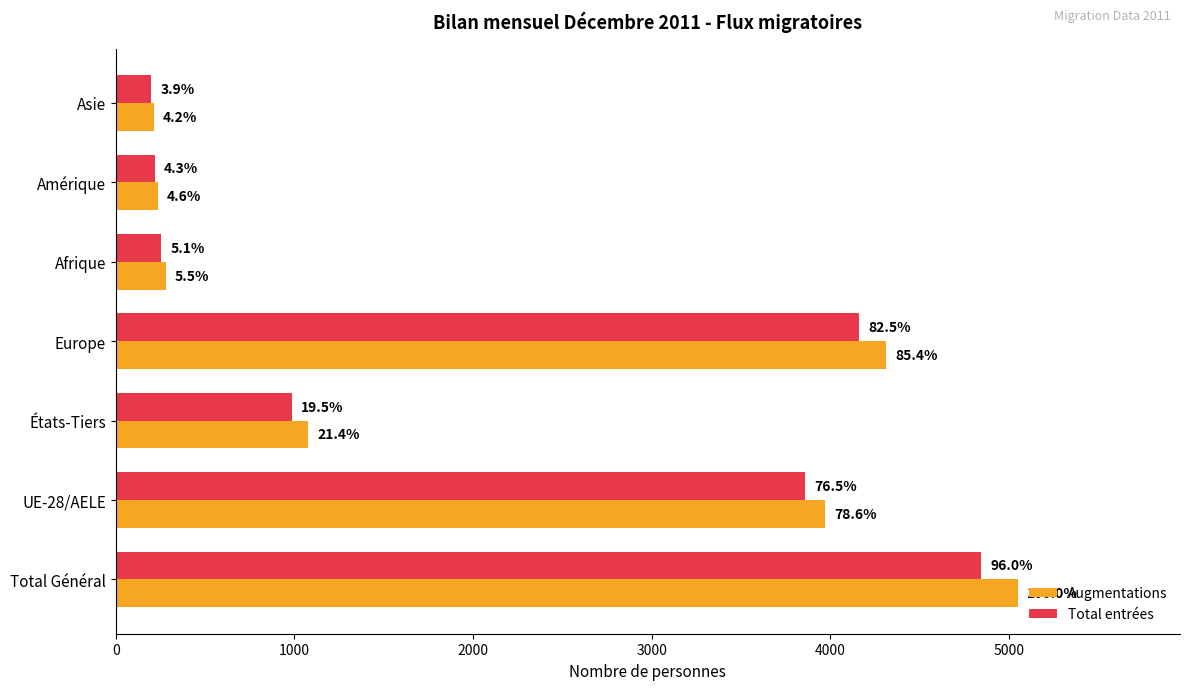

What are all the series names shown in the legend?

Augmentations, Total entrées